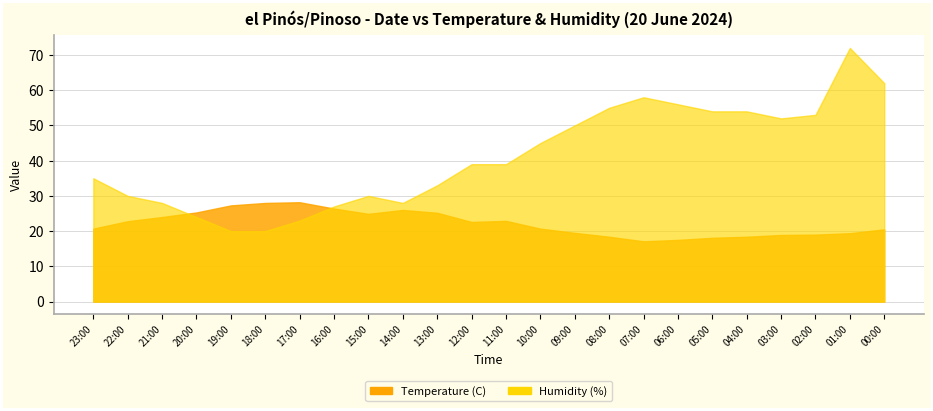

How many distinct data groups are displayed?

2